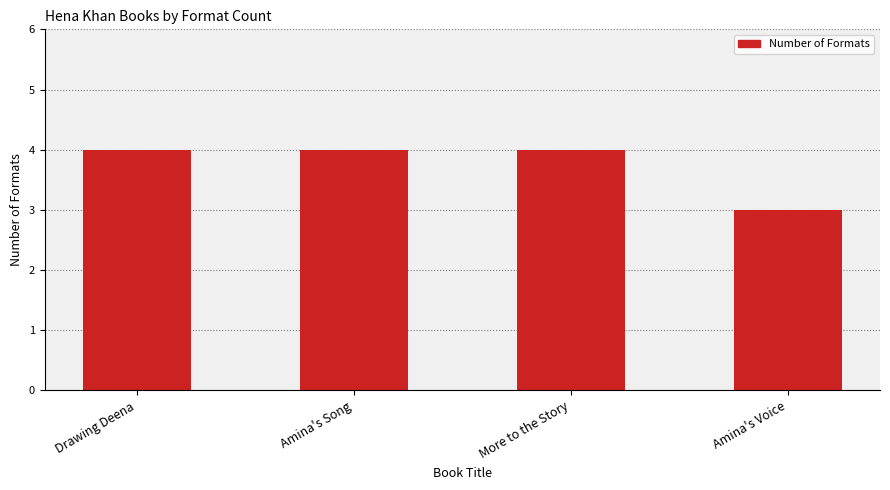

What is the difference between the values at Amina's Song and Amina's Voice?

1